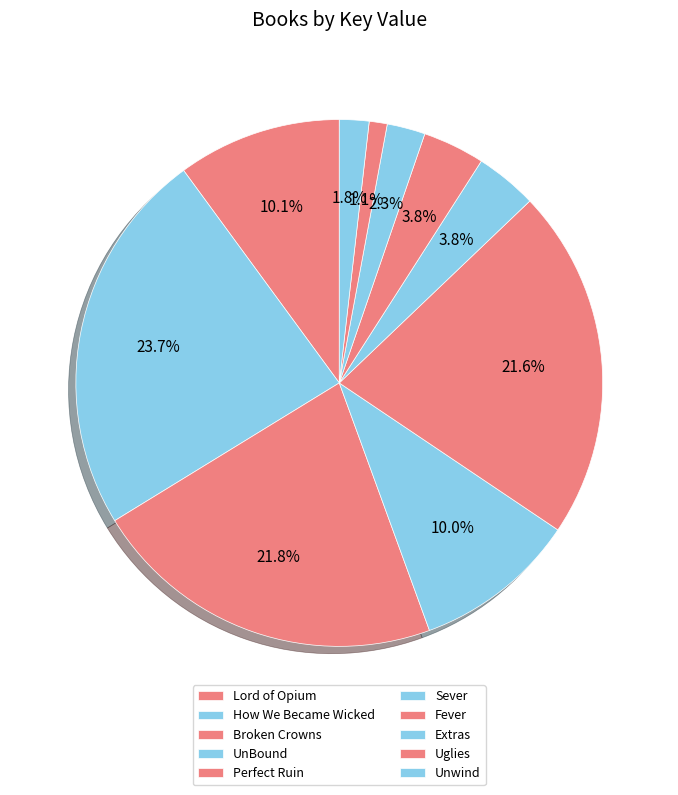

Which category has the smallest portion of the pie?

Uglies